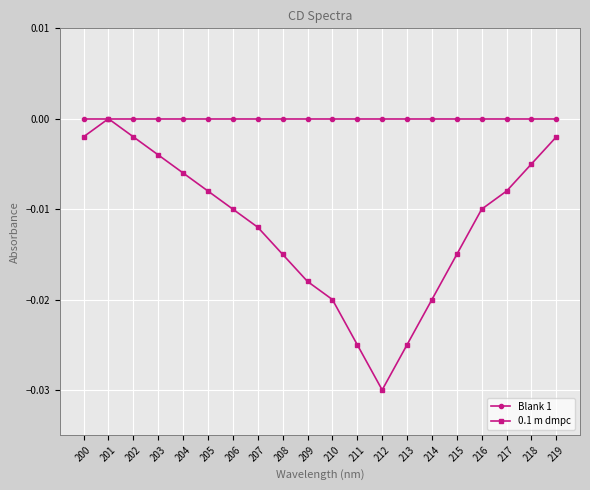

How many negative values does the 0.1 m dmpc series have?

19